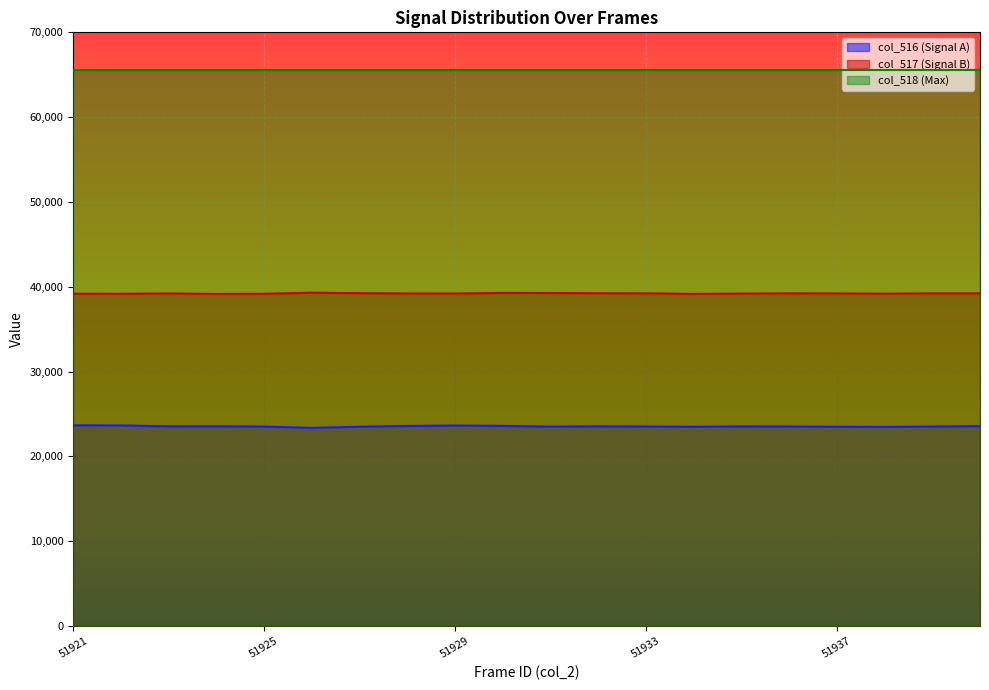

How many values in the col_517 series are below 39214?

10